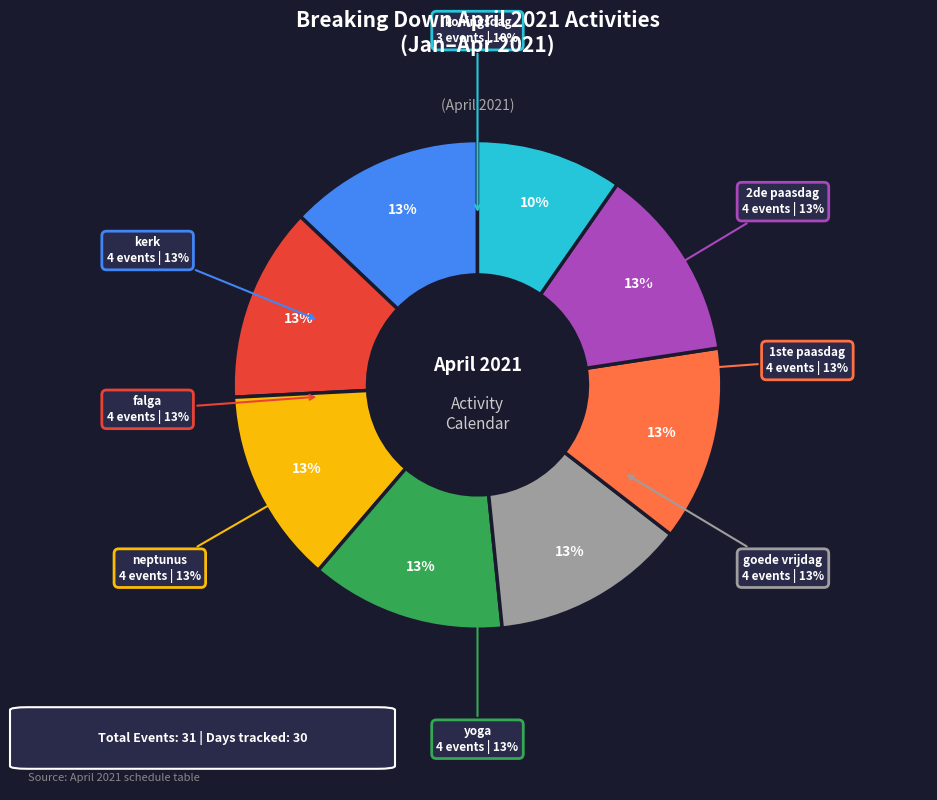

Which category has the biggest portion of the pie?

kerk